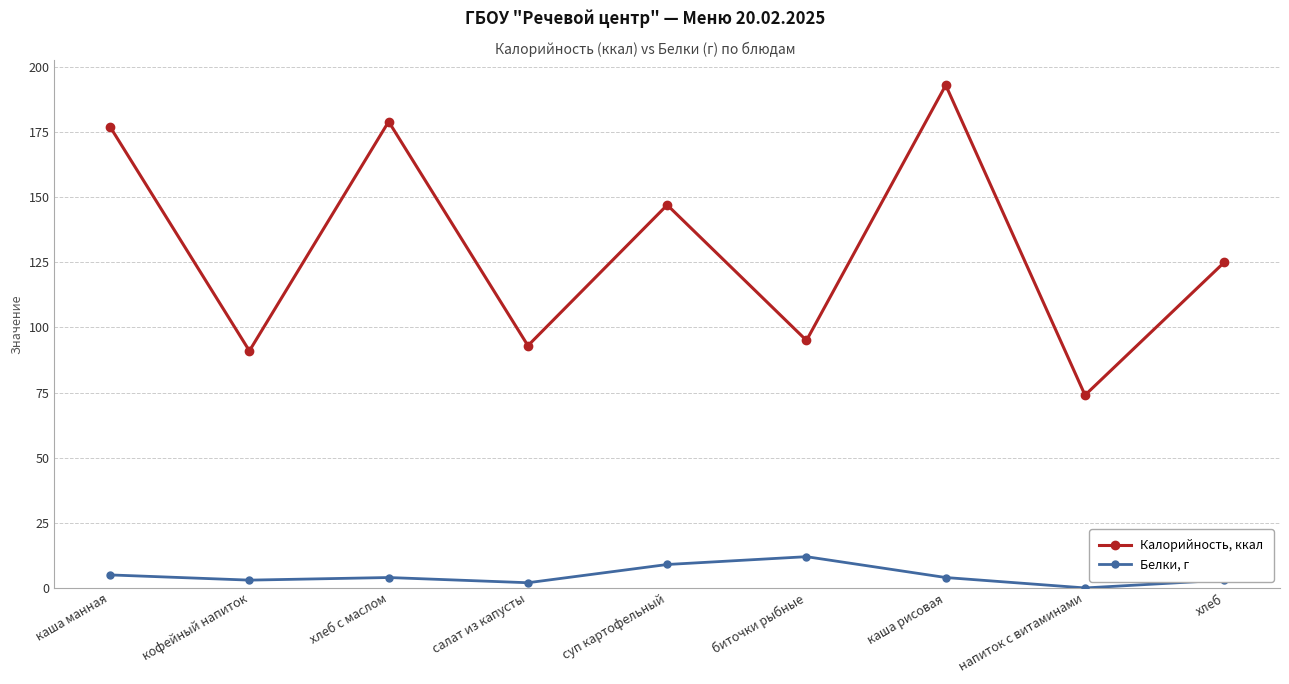

What is the value of the Калорийность, ккал point at the 4th from the left?

93